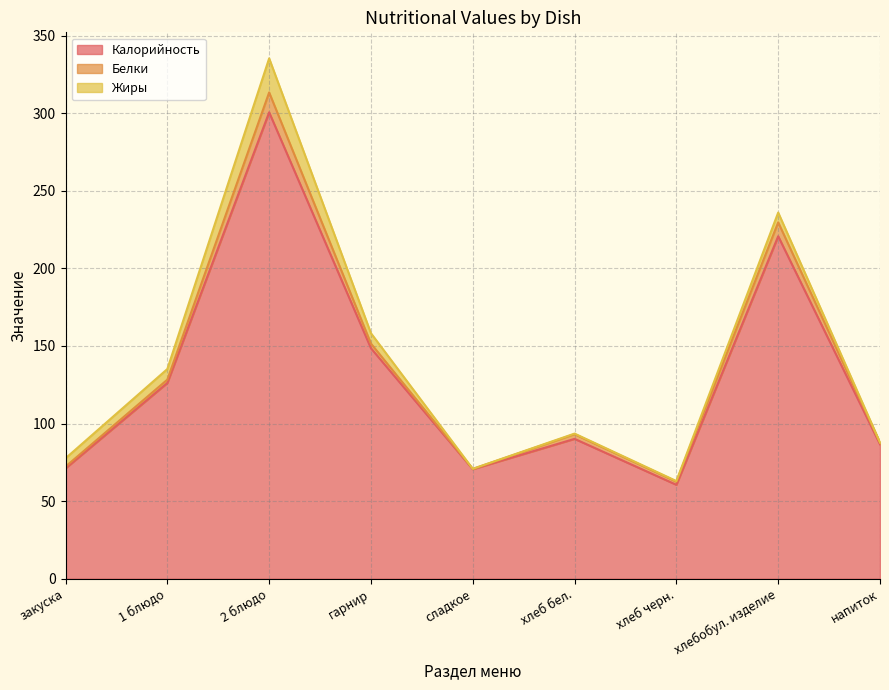

Which has a higher value, 1 блюдо or 2 блюдо?

2 блюдо